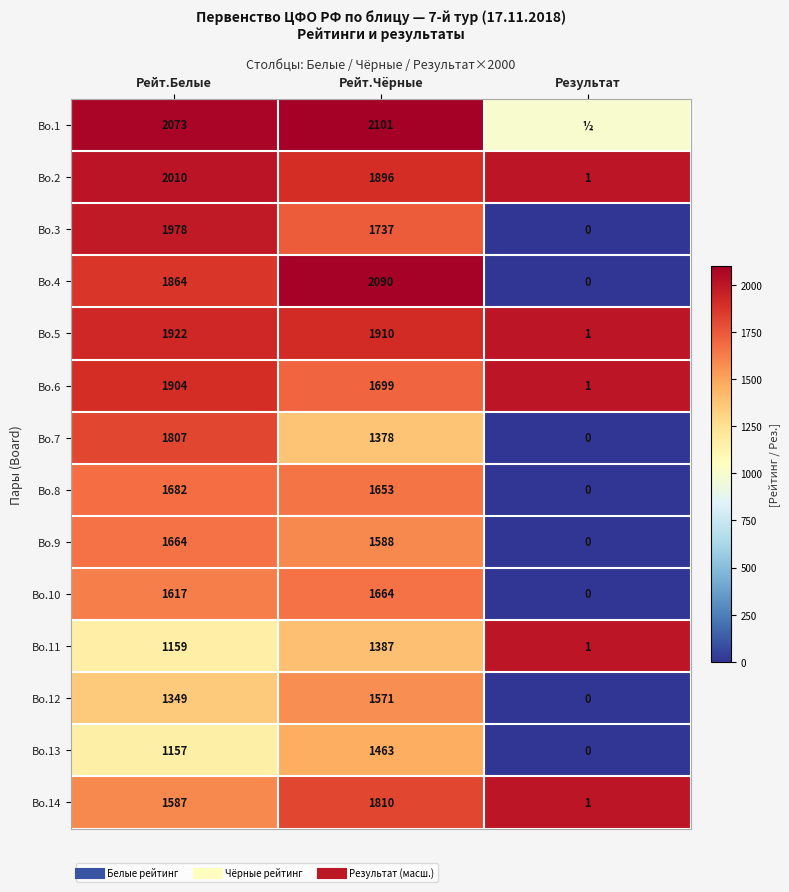

What is the difference between the highest and lowest values at Результат?

2000